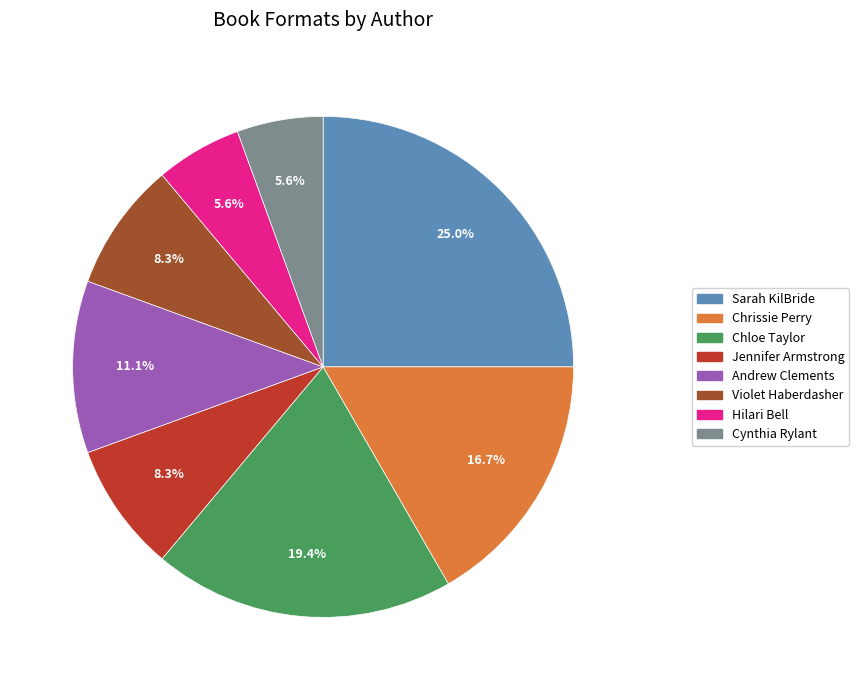

Is there a majority slice in this chart?

No